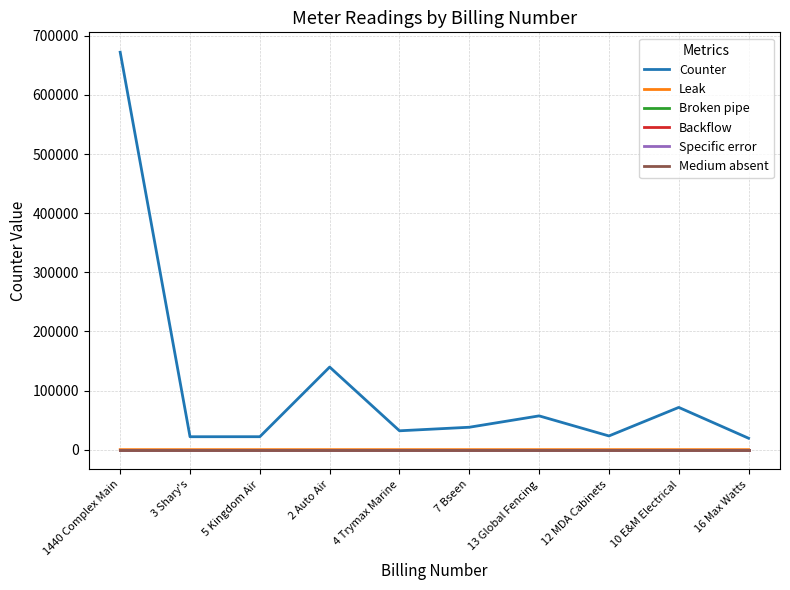

What position from the left is 4 Trymax Marine?

5